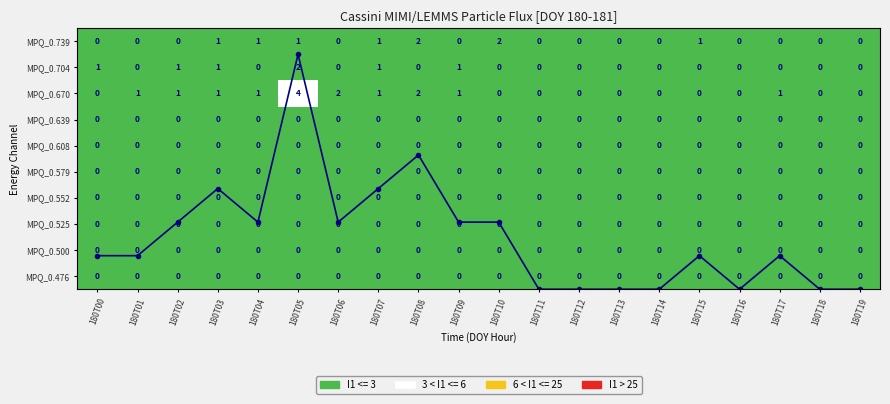

Does the chart have visible grid lines?

No